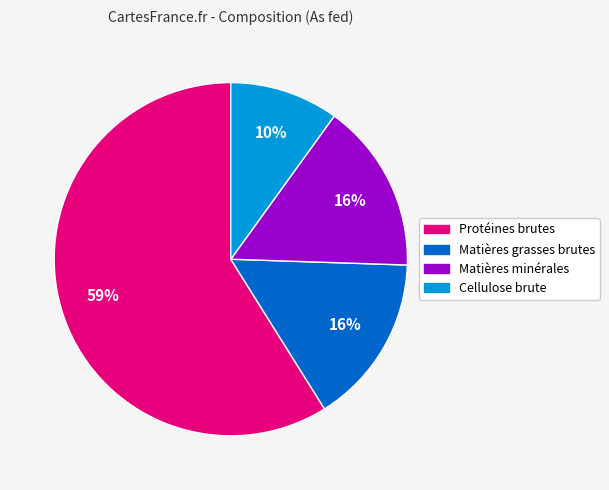

How many slices are in this pie chart?

4